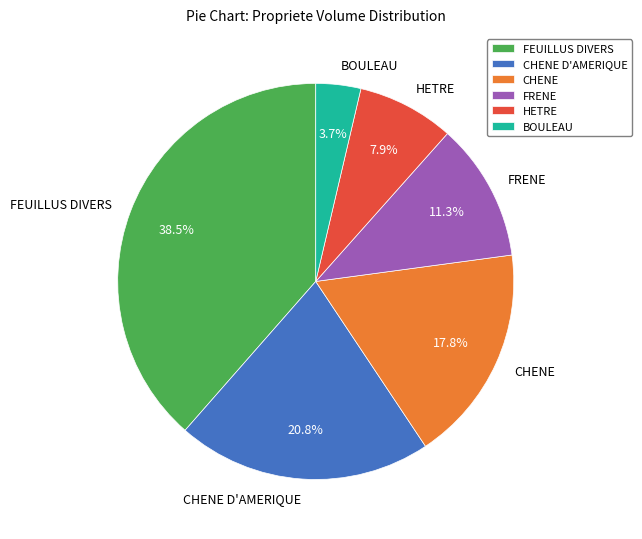

Rank the categories by value from lowest to highest.

BOULEAU, HETRE, FRENE, CHENE, CHENE D'AMERIQUE, FEUILLUS DIVERS